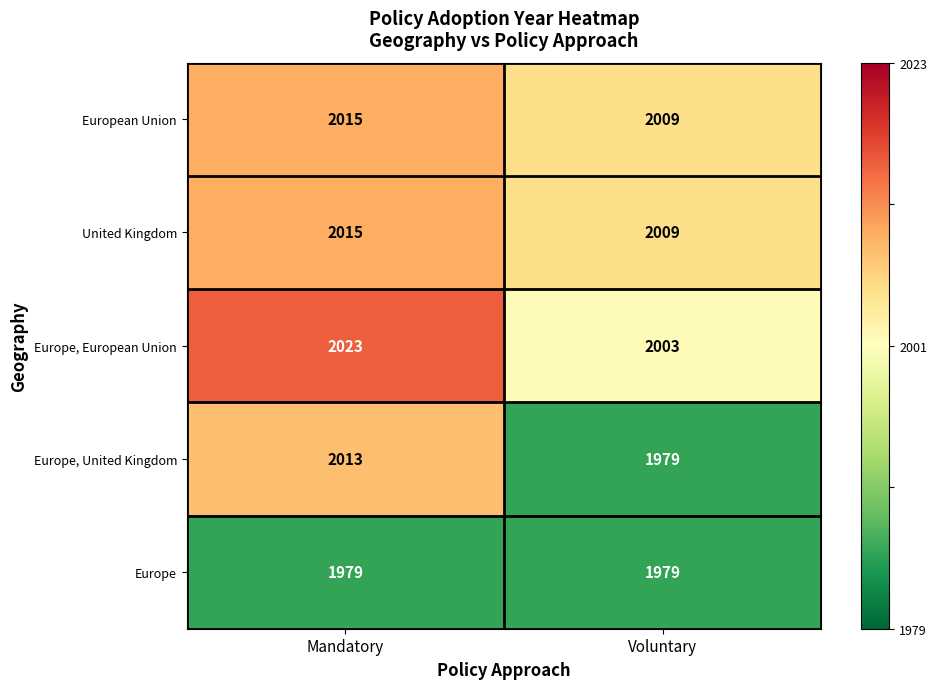

True or false: Europe has a value of 1979 at Mandatory.

True